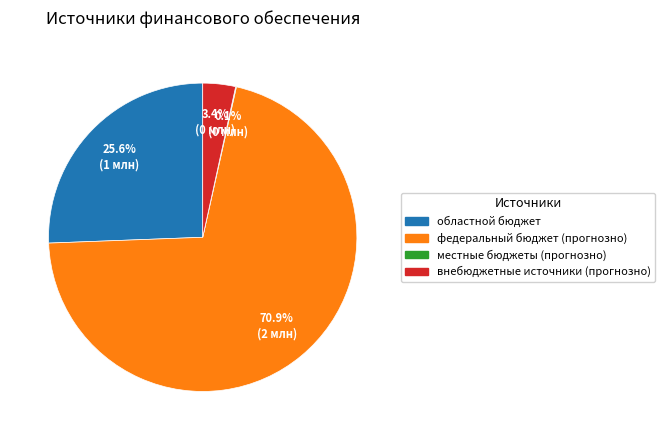

How much of the chart is everything except внебюджетные источники (прогнозно)?

96.6%